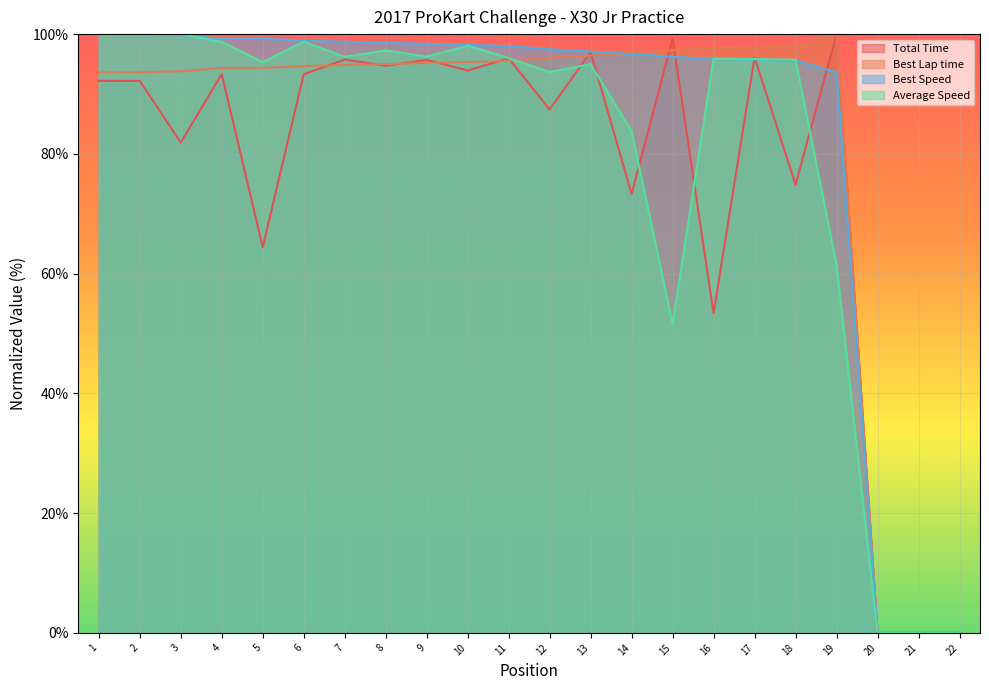

How many data points in Best Speed are above 97?

13